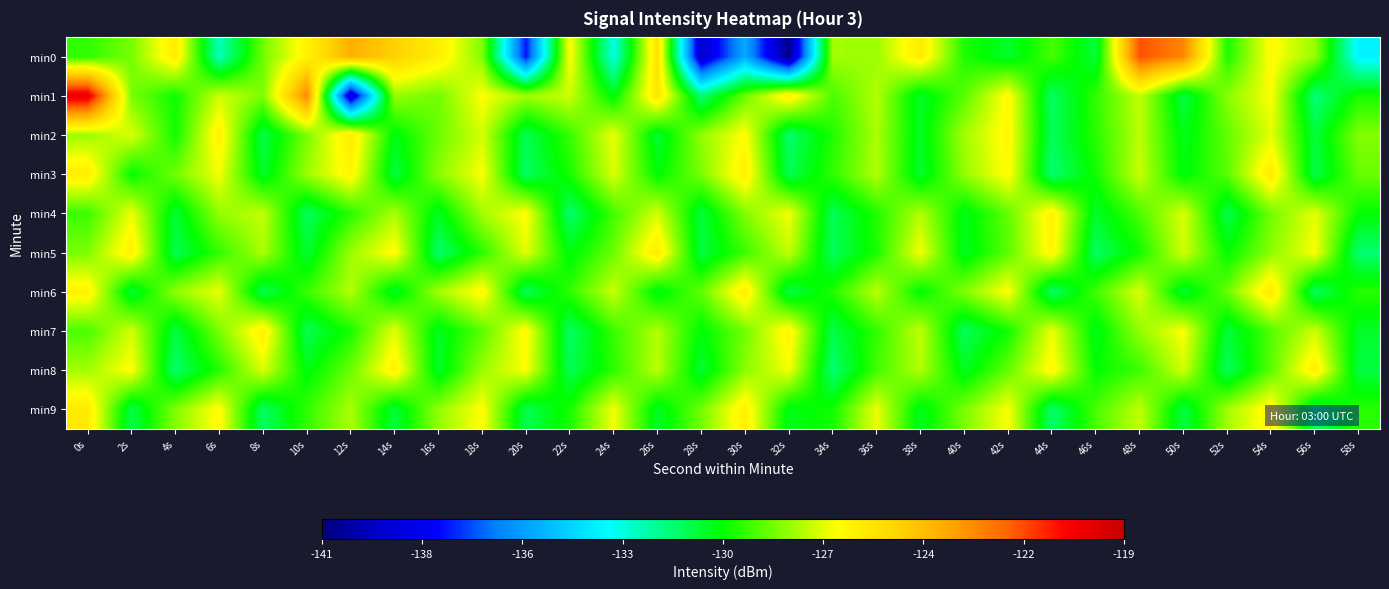

What is the spread (max minus min) of values at 22s?

4.5